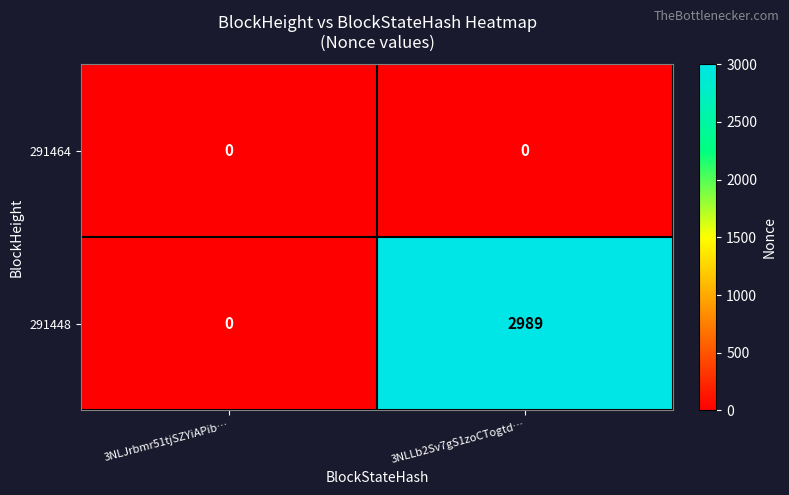

How many distinct data groups are displayed?

2